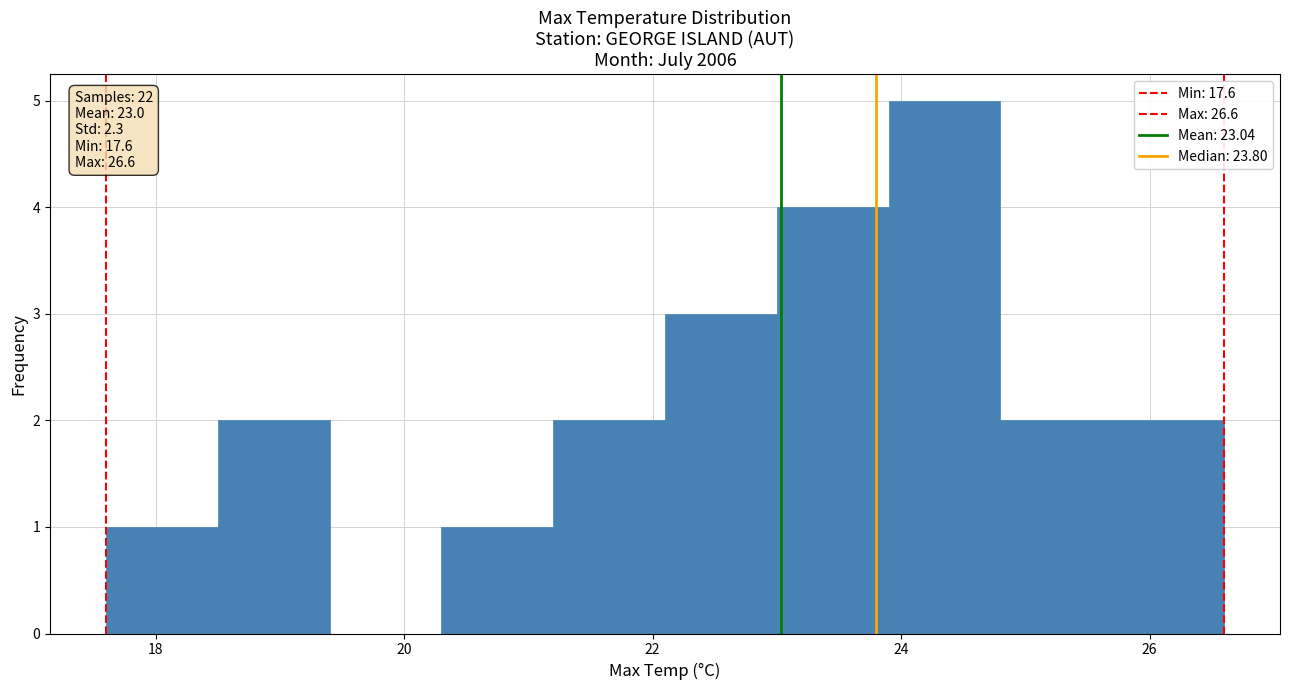

Over which range of the x-axis is the bar tallest?

23.9 to 24.8